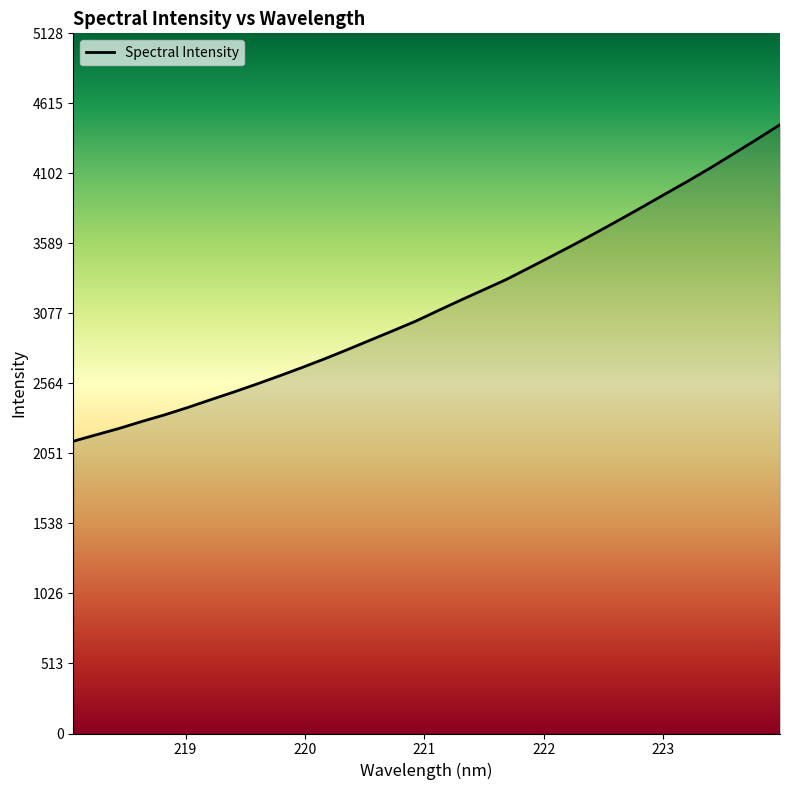

What is the difference between the maximum and minimum values?

2318.6